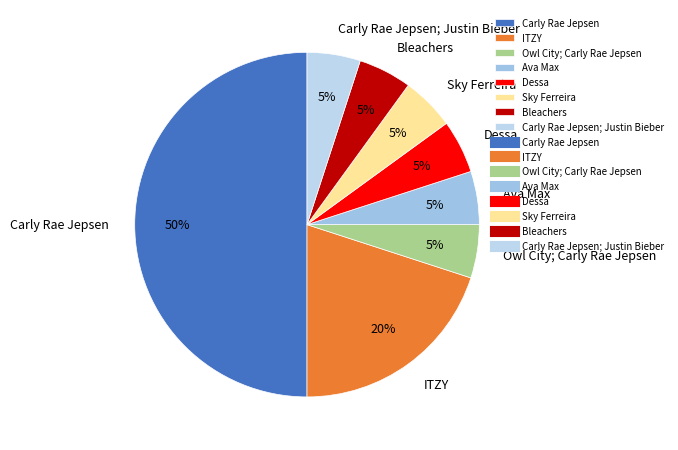

To the nearest percent, what percentage of the pie is Ava Max?

5%